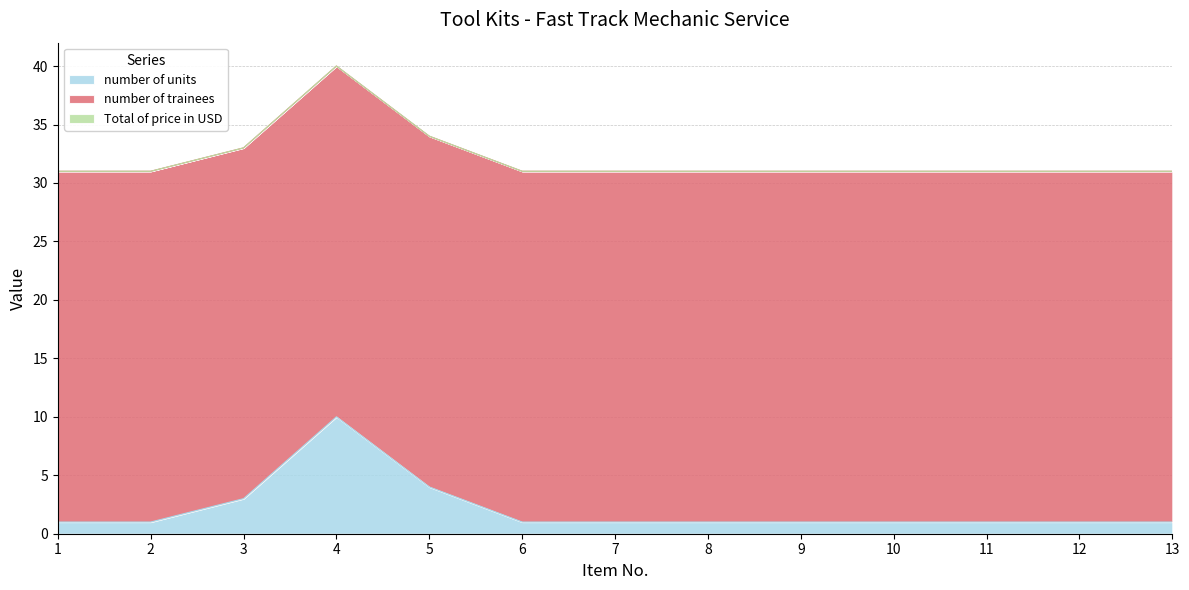

Rank the series by their maximum value, from highest to lowest.

number of trainees, number of units, Total of price in USD